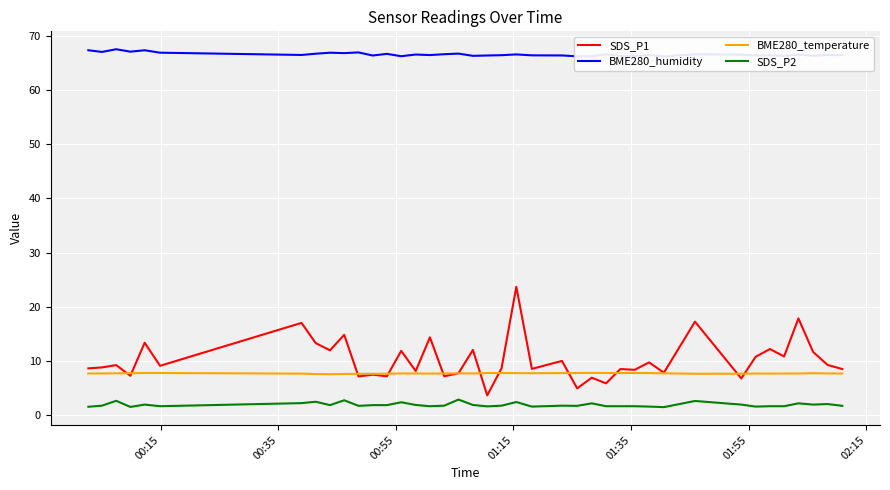

True or false: BME280_temperature and SDS_P2 intersect in this chart.

False